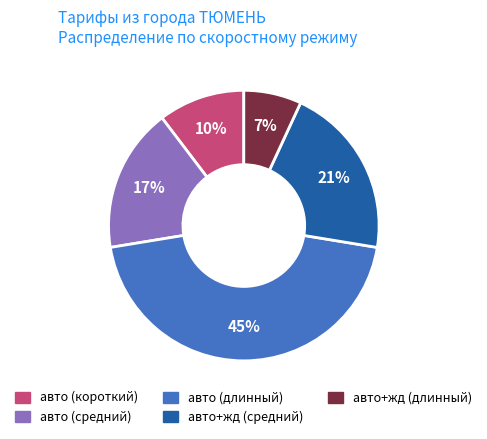

To the nearest percent, what portion does авто (длинный) represent?

45%